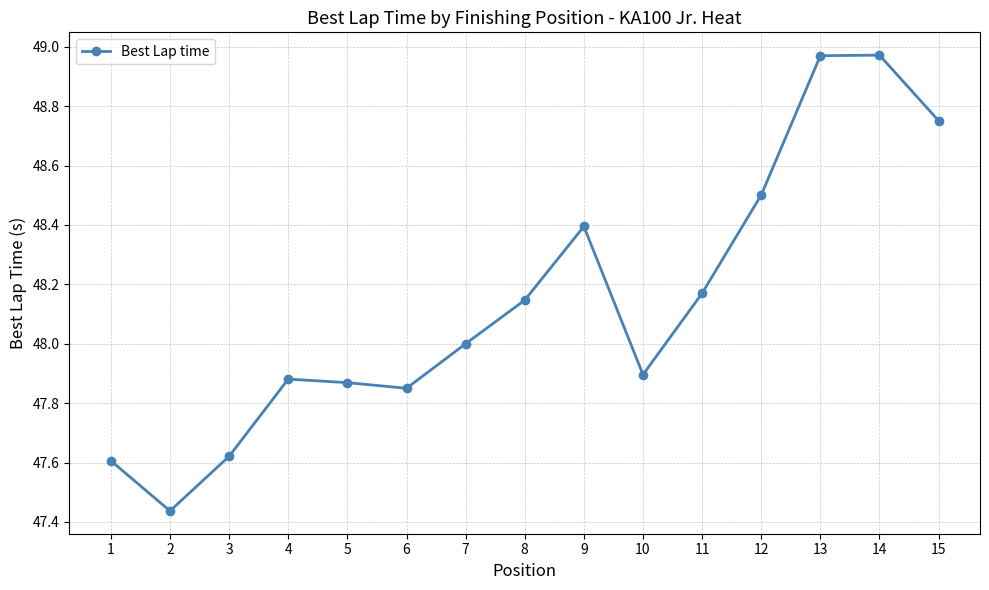

What is the sum of the values at 10 and 14?

96.9